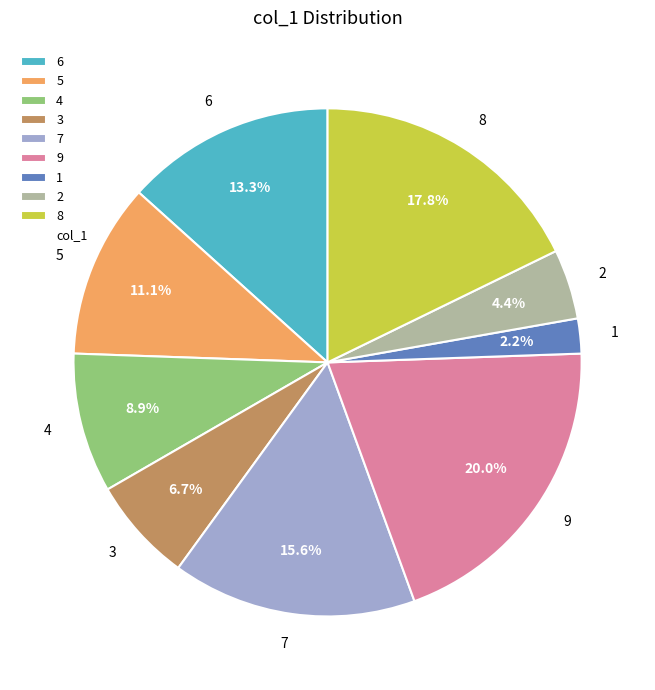

What percentage is the 6 slice, to the nearest percent?

13%